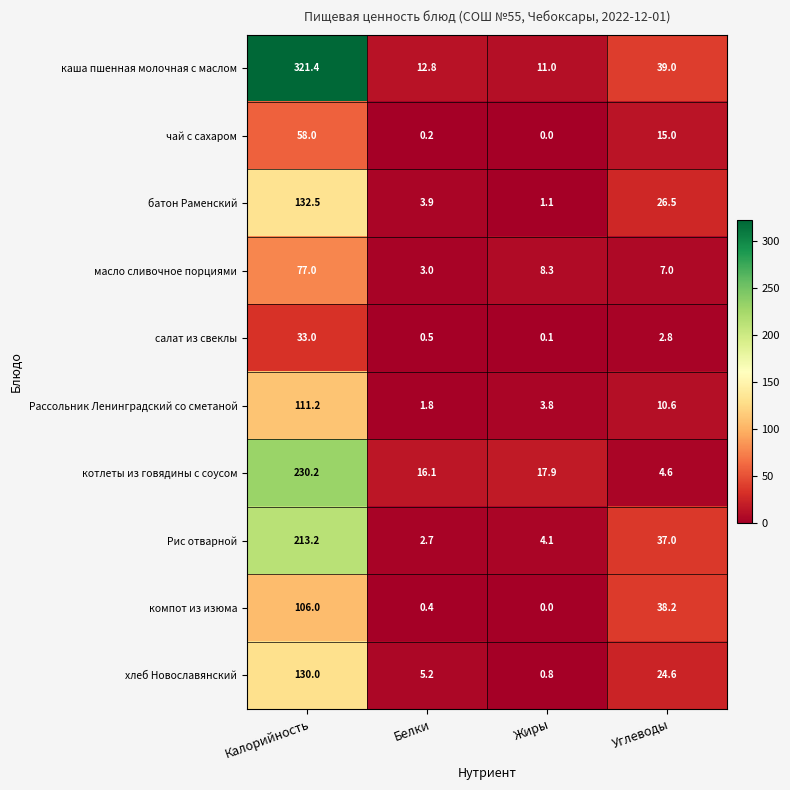

Rank the series by their maximum value, from lowest to highest.

салат из свеклы, чай с сахаром, масло сливочное порциями, компот из изюма, Рассольник Ленинградский со сметаной, хлеб Новославянский, батон Раменский, Рис отварной, котлеты из говядины с соусом, каша пшенная молочная с маслом